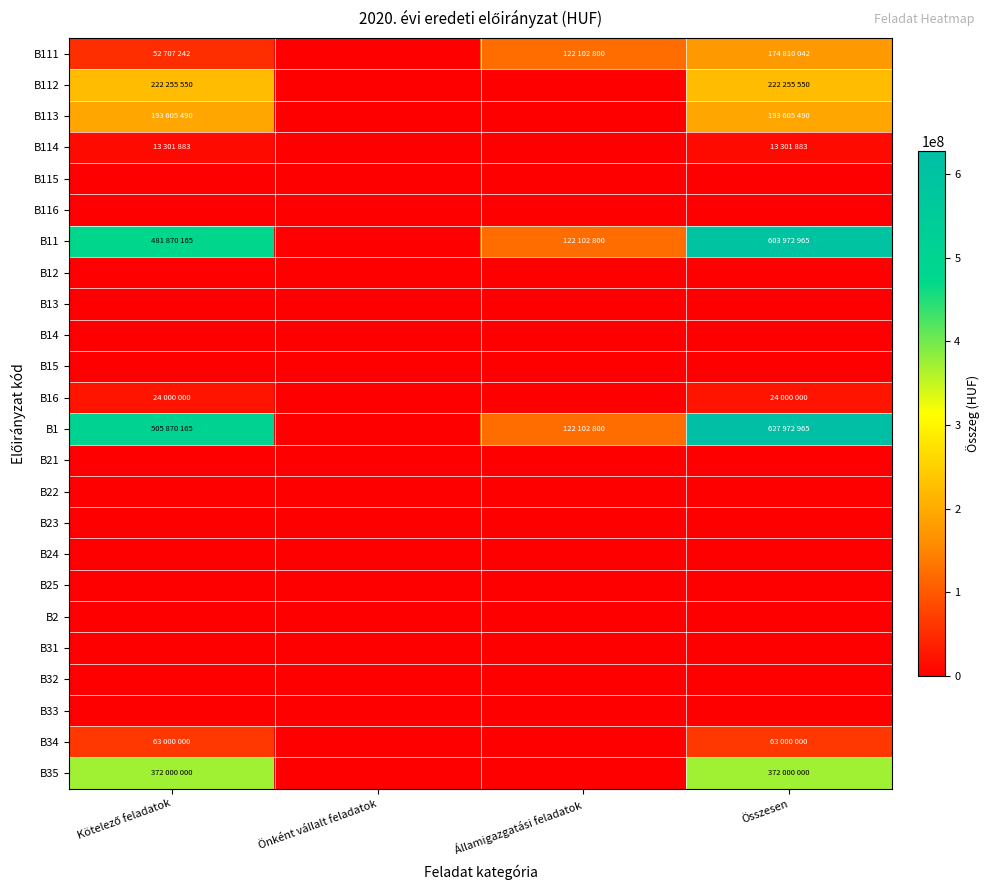

List the series in order of their peak value, highest first.

B1, B11, B35, B112, B113, B111, B34, B16, B114, B115, B116, B12, B13, B14, B15, B21, B22, B23, B24, B25, B2, B31, B32, B33